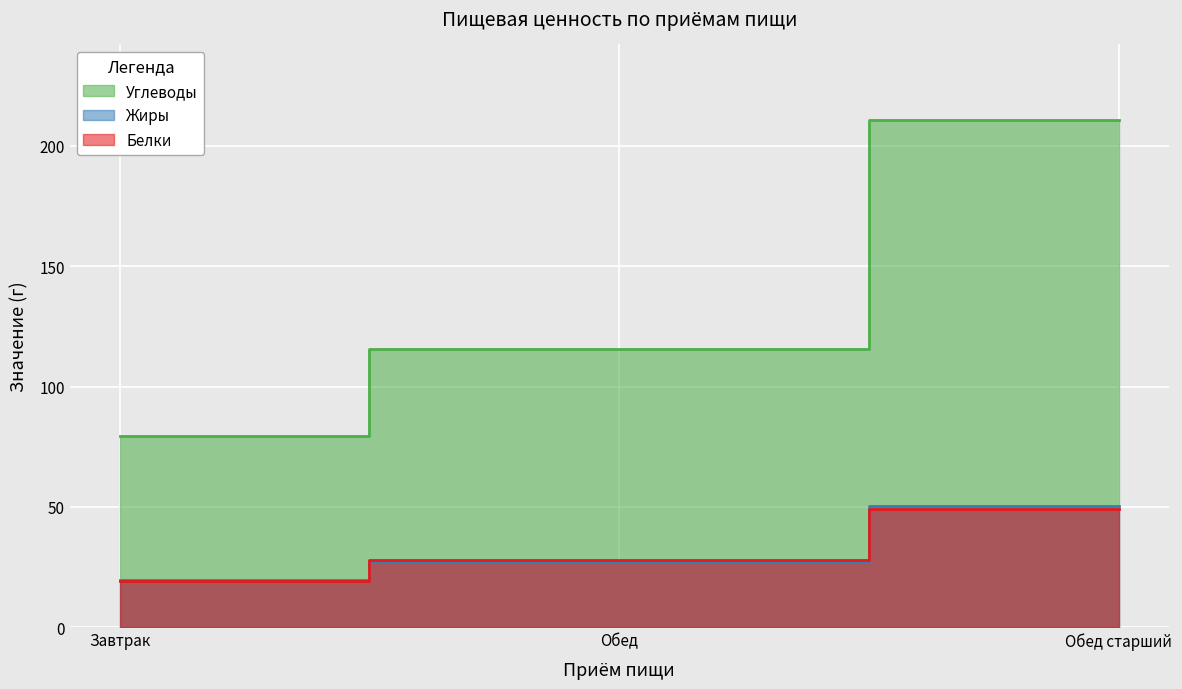

What is the sum of all Белки values?

96.5